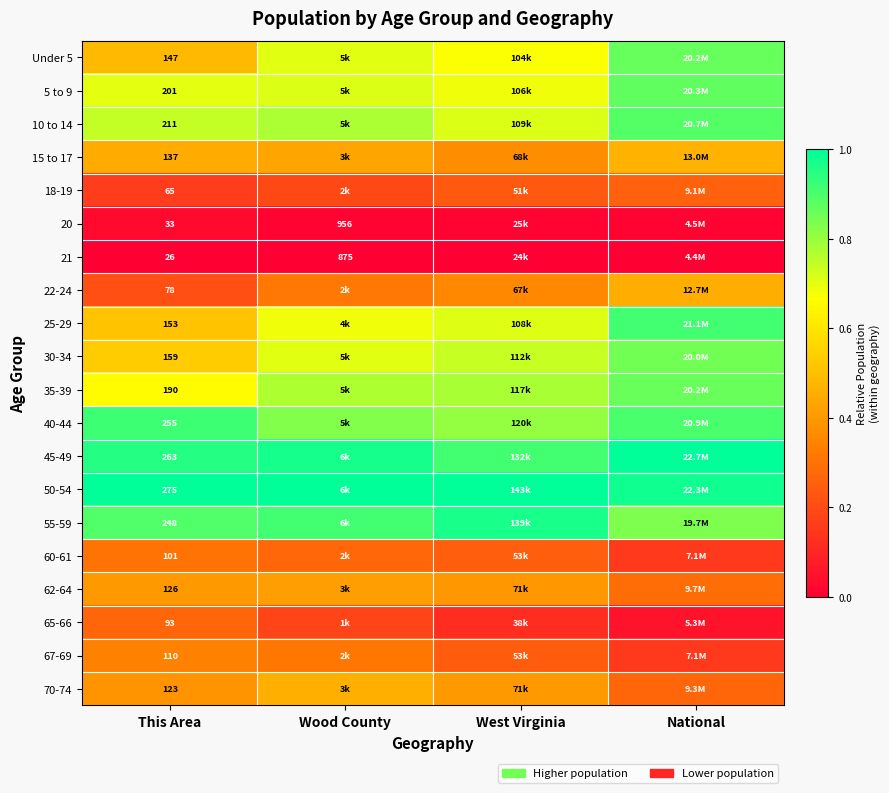

How many 40-44 values are between 0 and 1?

4